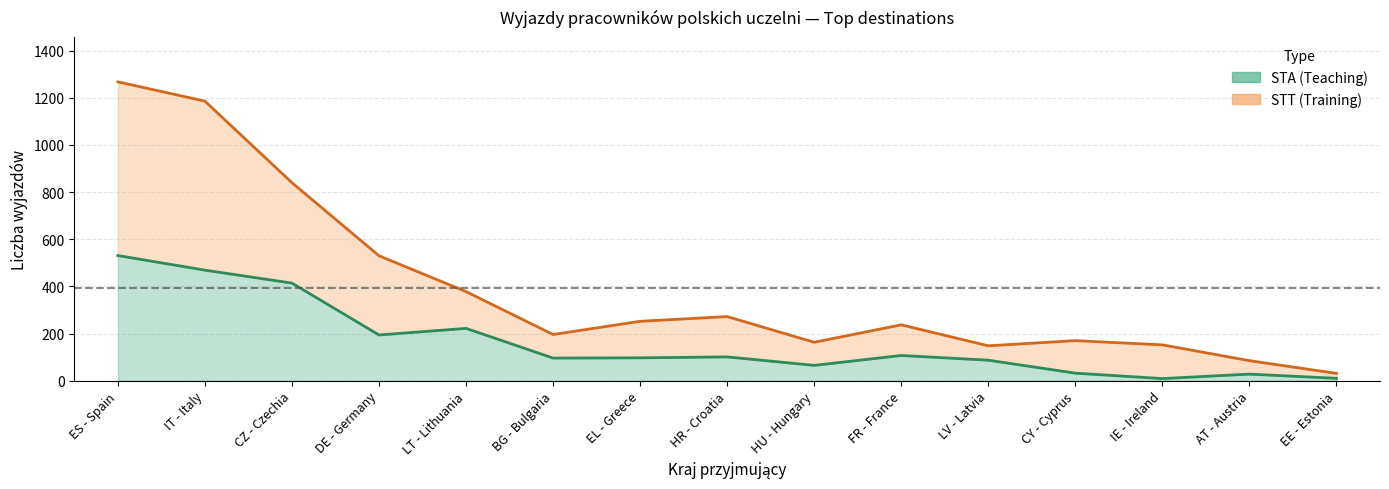

What is the total value across all series at ES - Spain?

1799